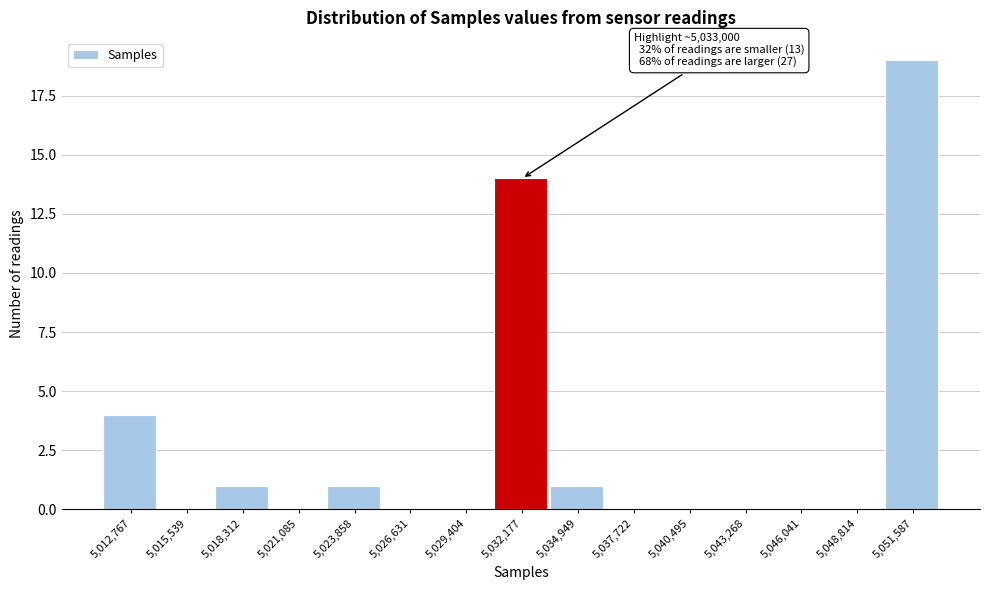

Reading left to right, extract all data points from this chart.

5,012,767=4	5,015,539=0	5,018,312=1	5,021,085=0	5,023,858=1	5,026,631=0	5,029,404=0	5,032,177=14	5,034,949=1	5,037,722=0	5,040,495=0	5,043,268=0	5,046,041=0	5,048,814=0	5,051,587=19